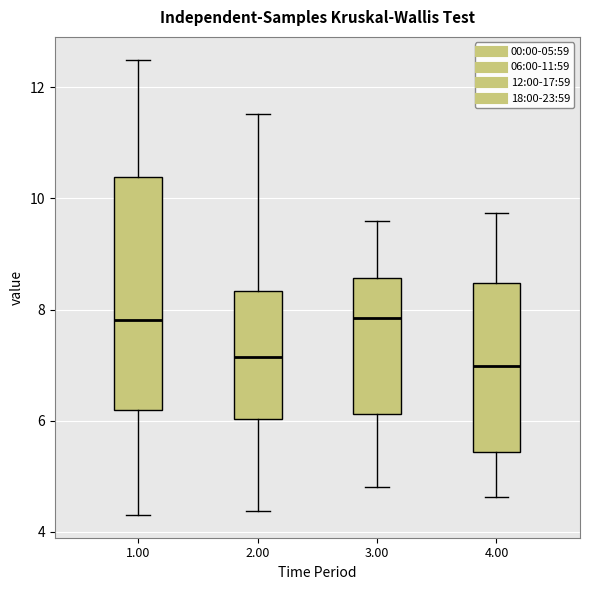

Which box is the tallest, from its lower edge to its upper edge?

1.00